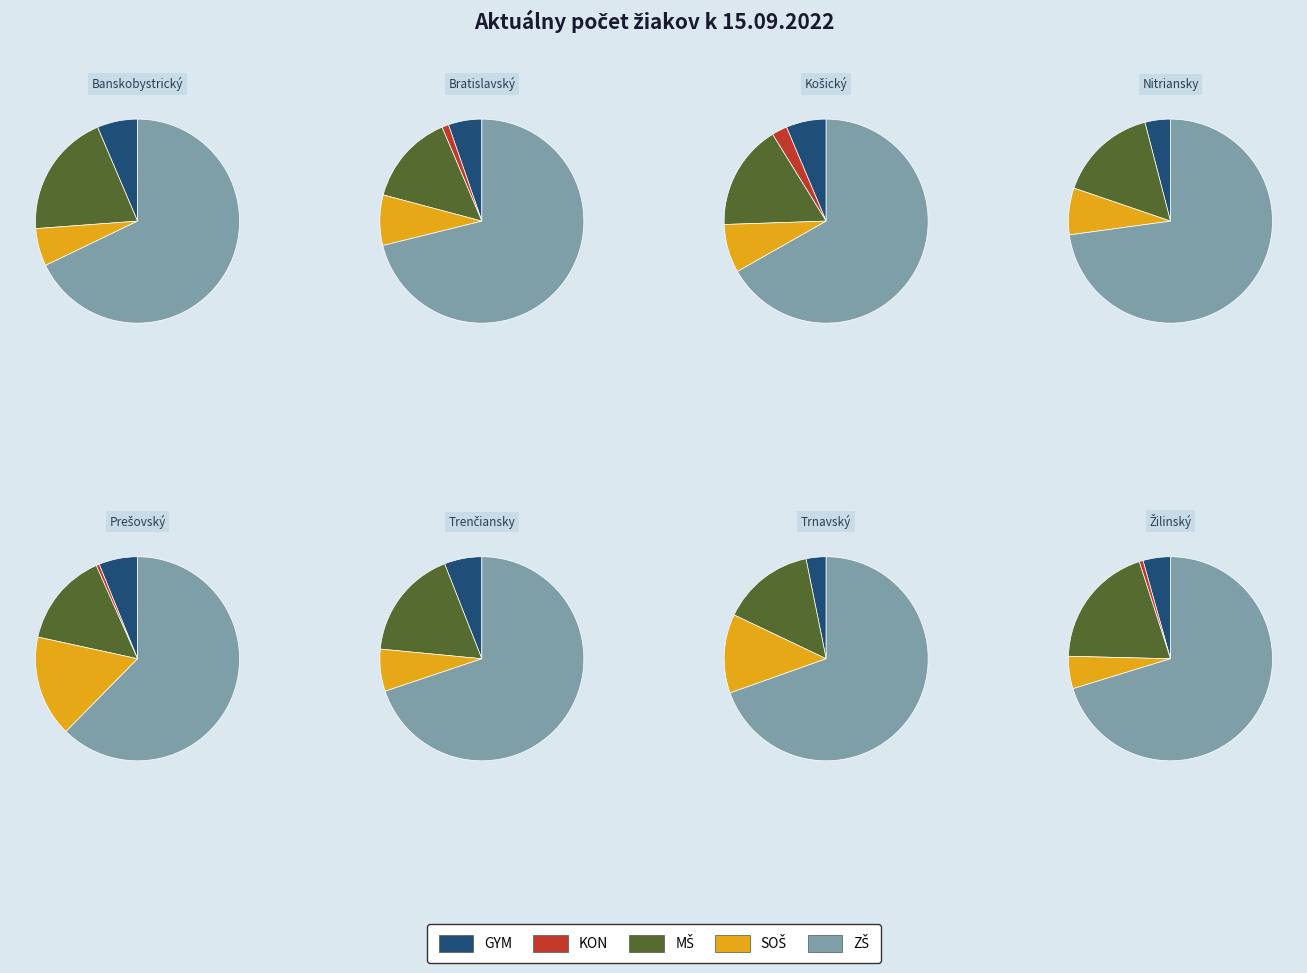

Rank the series by their maximum value, from lowest to highest.

KON, GYM, SOŠ, MŠ, ZŠ